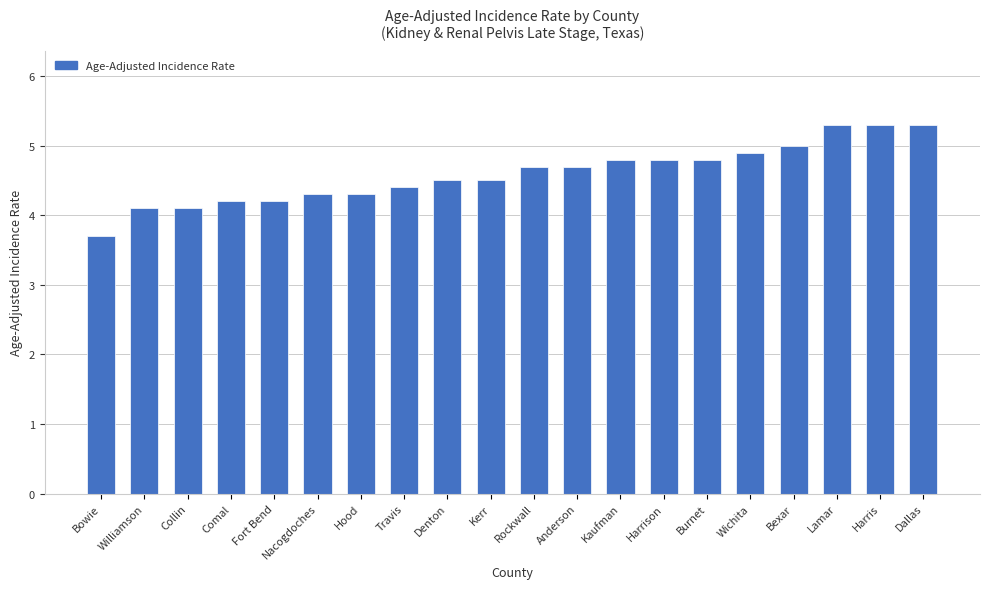

True or false: the data shows 6.4 at Kaufman.

False